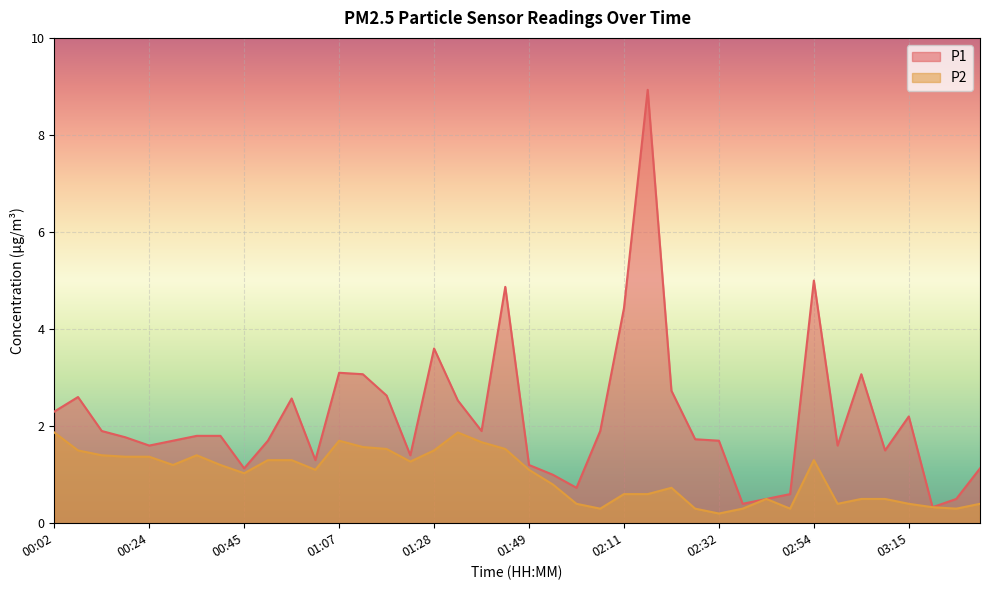

Which series has the largest total across all categories?

P1